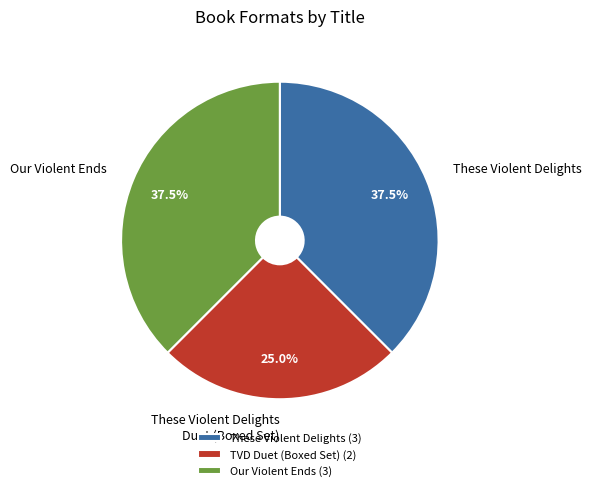

Do Our Violent Ends and These Violent Delights together represent more than half of the pie?

Yes